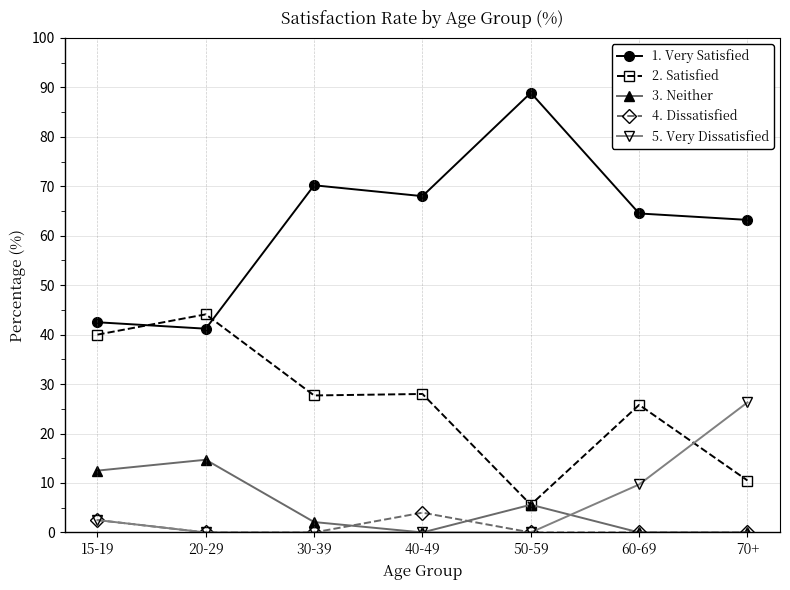

What is the maximum value shown in the chart?

88.9